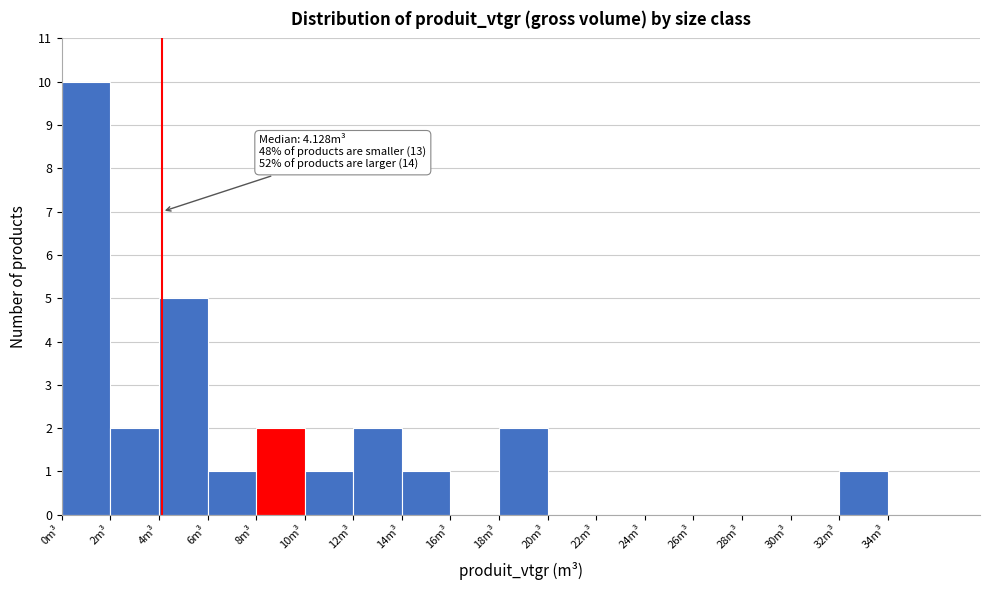

Which range on the x-axis has the tallest bar?

0 to 2